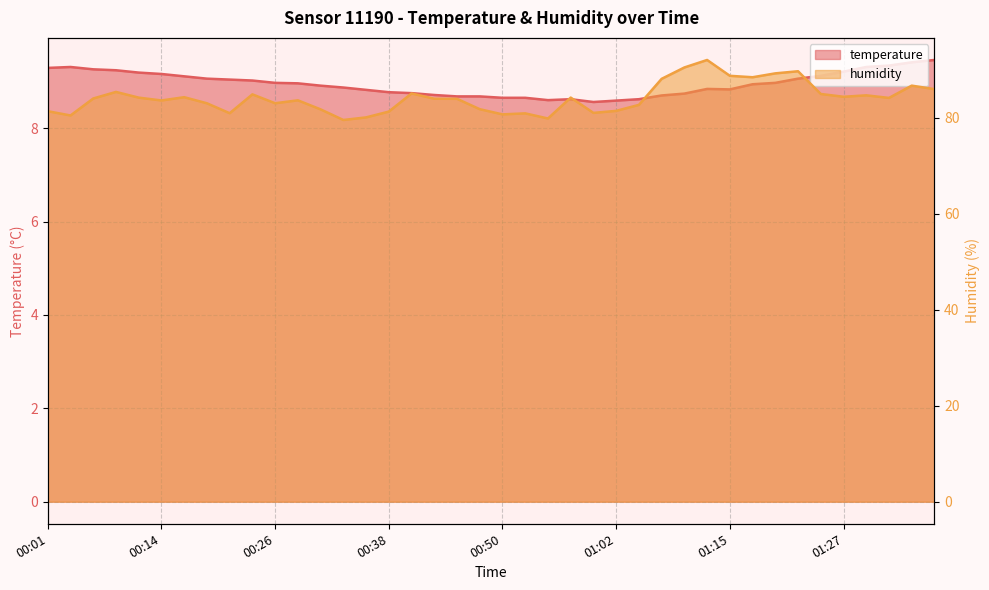

True or false: temperature and humidity intersect in this chart.

False